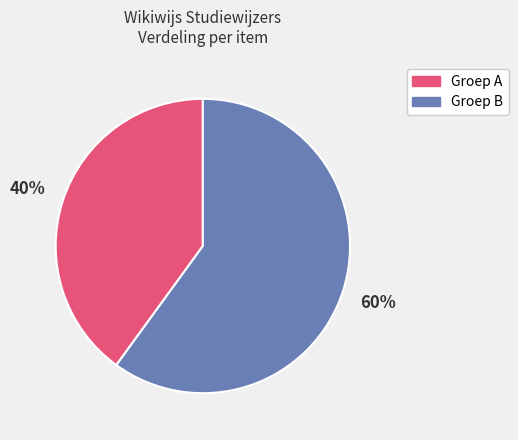

Which category has the biggest portion of the pie?

Groep B